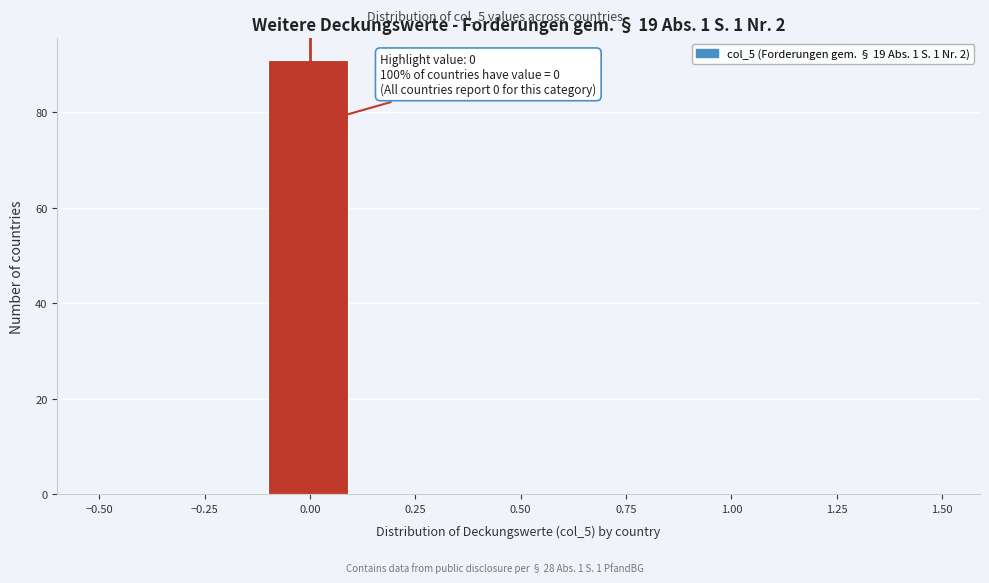

Over which range of the x-axis is the bar tallest?

-0.1 to 0.1